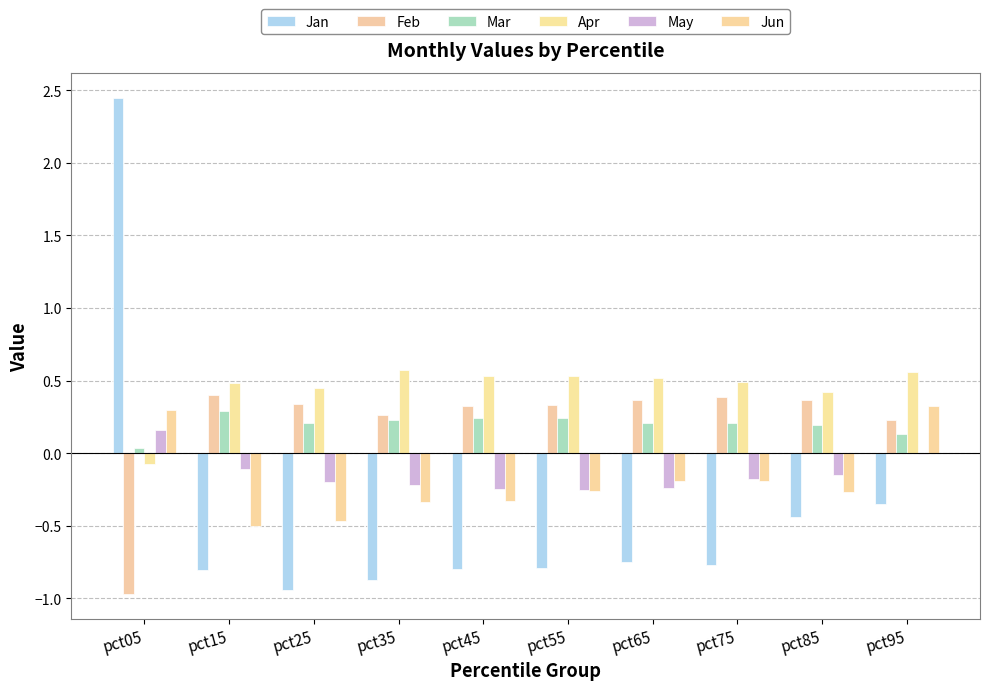

What is the difference between the May values at pct15 and pct35?

0.1